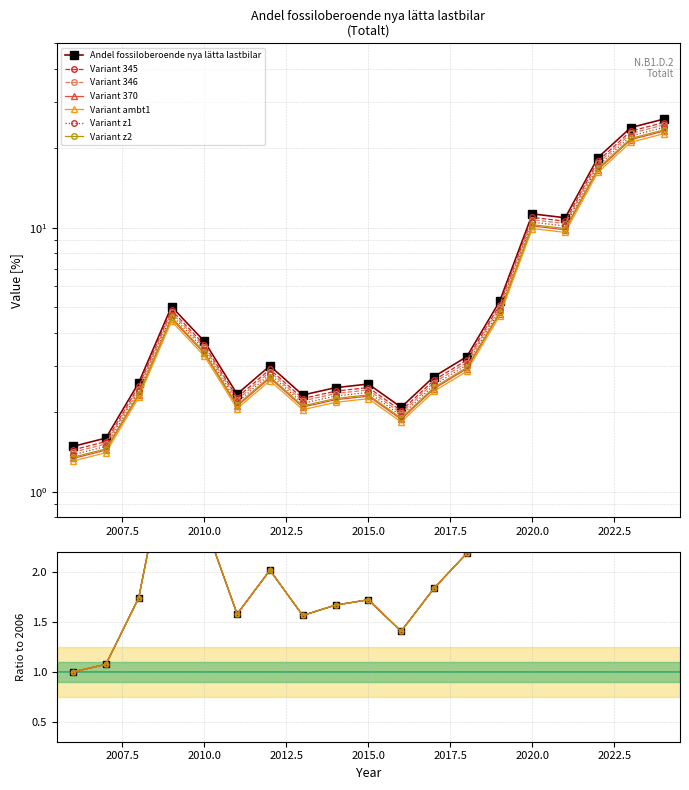

Does the chart display data point markers on the line(s)?

Yes